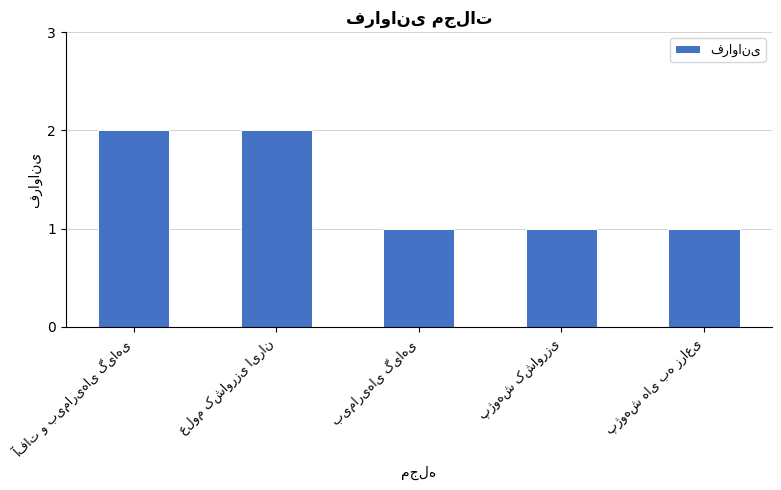

Does the chart contain stacked bars?

No